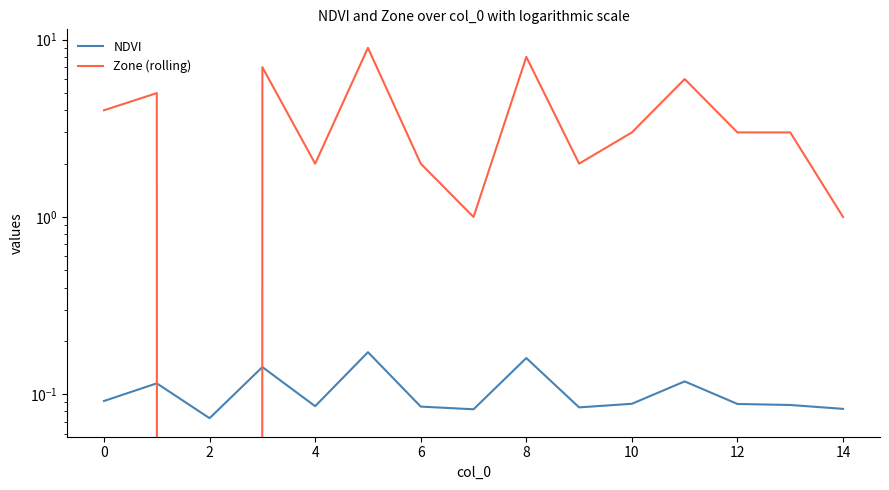

True or false: NDVI has more than 2 points higher than both neighbors.

True